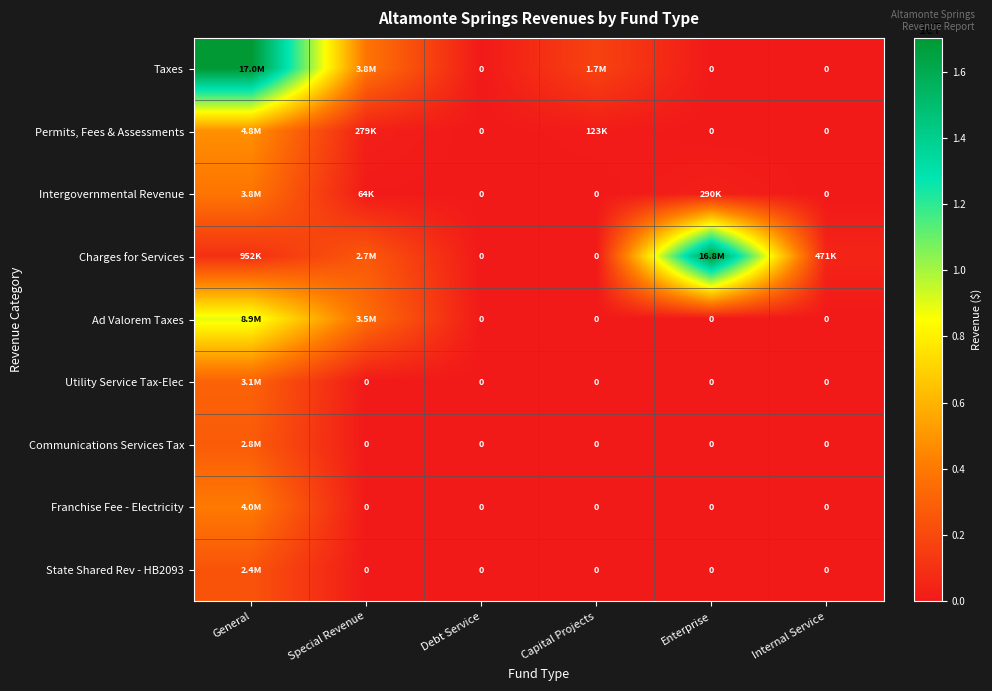

At Debt Service, list the series in order from largest to smallest.

Taxes, Permits, Fees & Assessments, Intergovernmental Revenue, Charges for Services, Ad Valorem Taxes, Utility Service Tax-Elec, Communications Services Tax, Franchise Fee - Electricity, State Shared Rev - HB2093